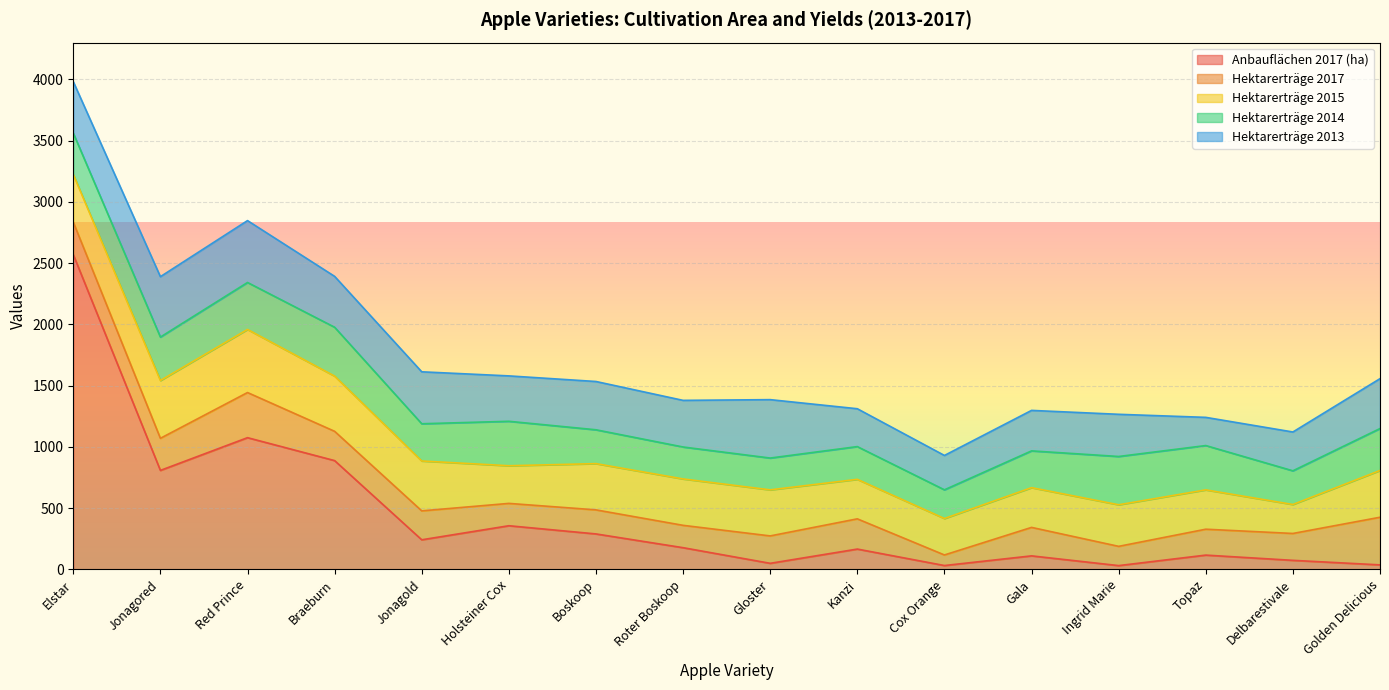

How many values in the Hektarerträge 2015 series are below 377?

8